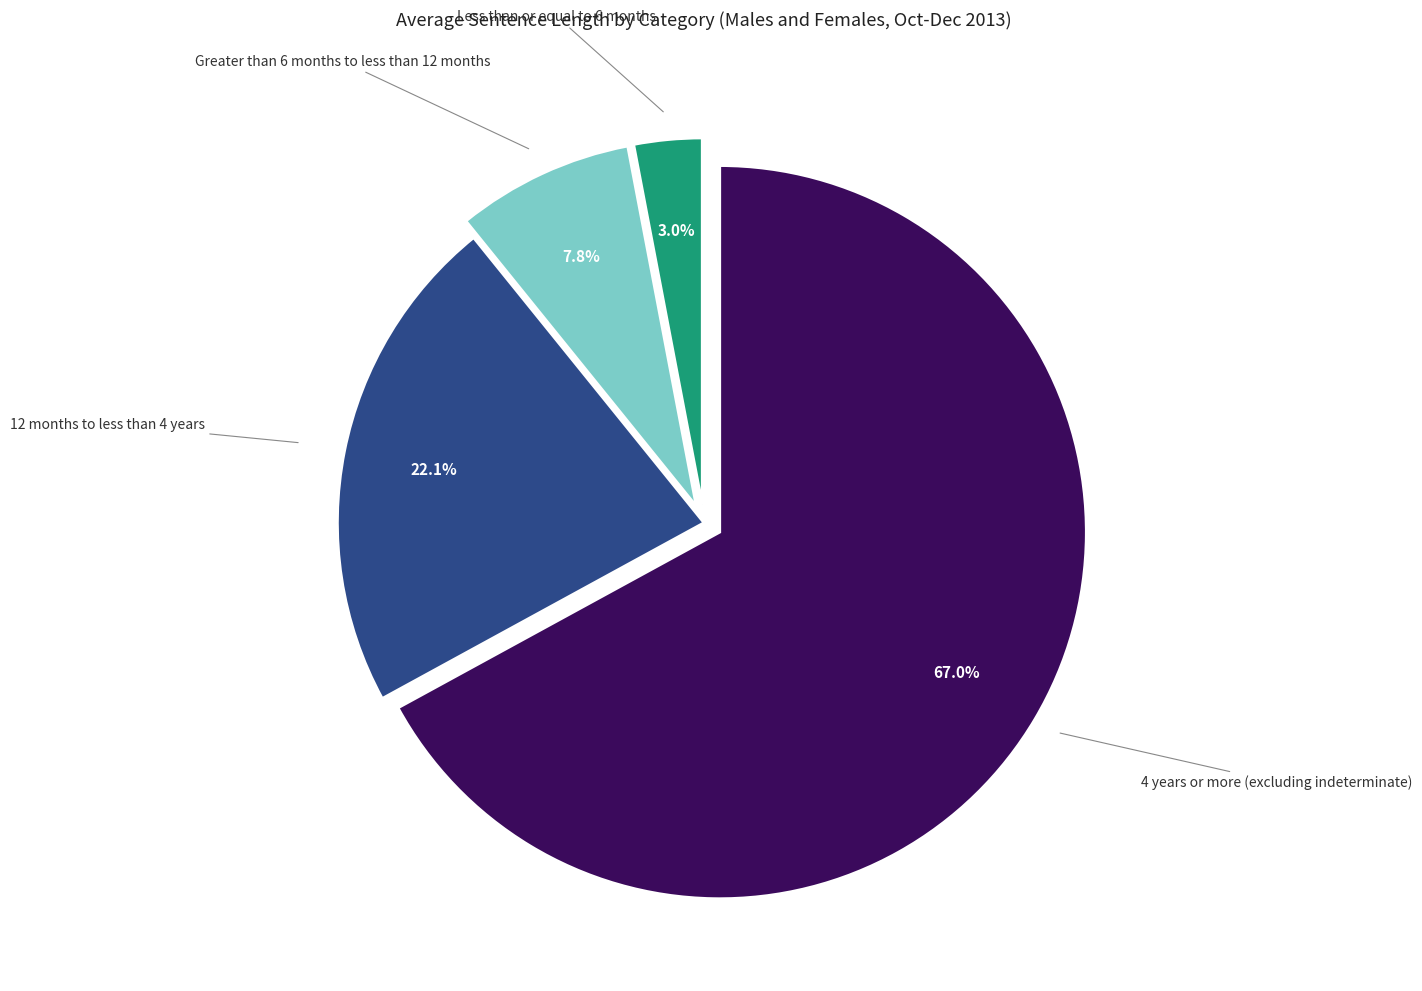

How many slices are in this pie chart?

4